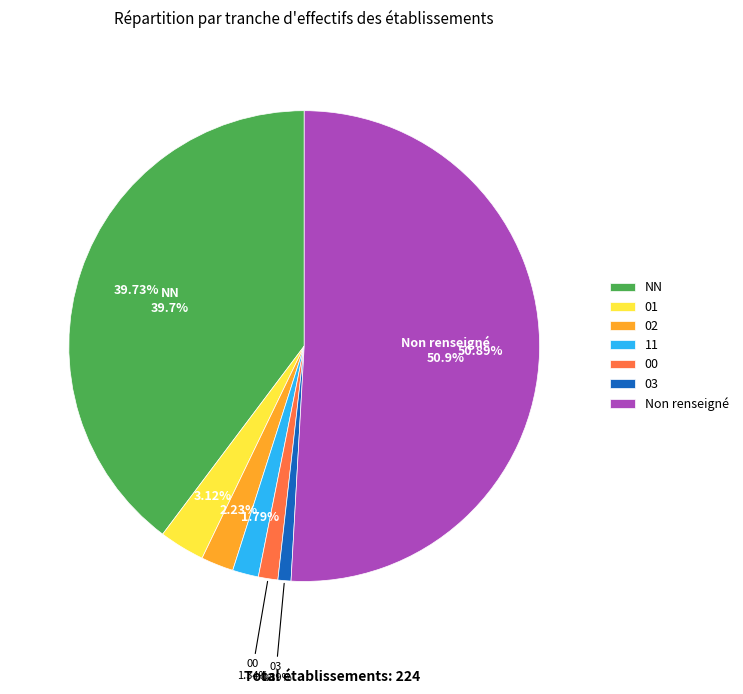

What is the total percentage of 01 and 11?

4.9%